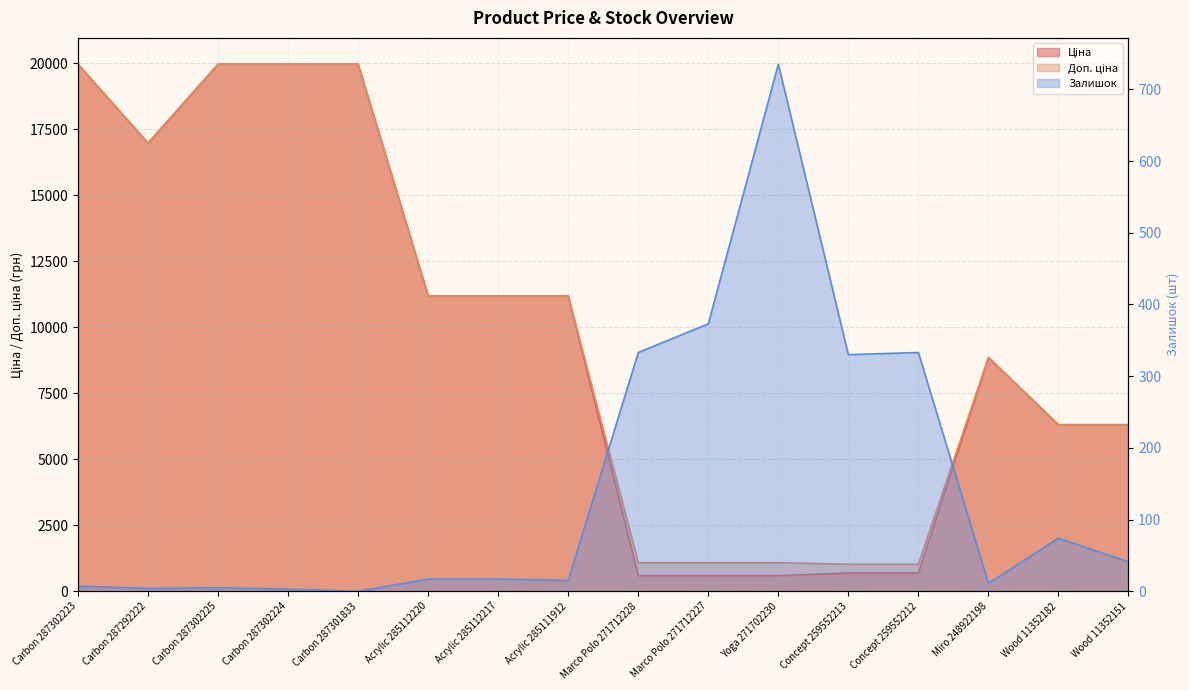

What is the label of the 10th point from the left?

Marco Polo 271712227